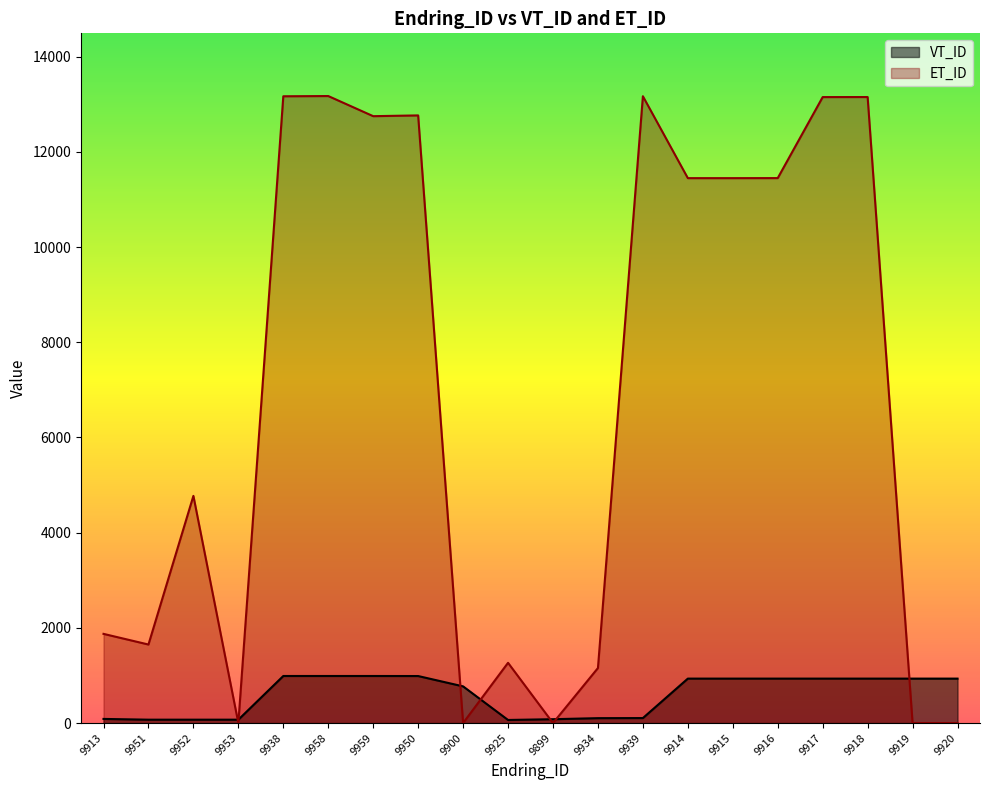

True or false: VT_ID and ET_ID intersect in this chart.

True